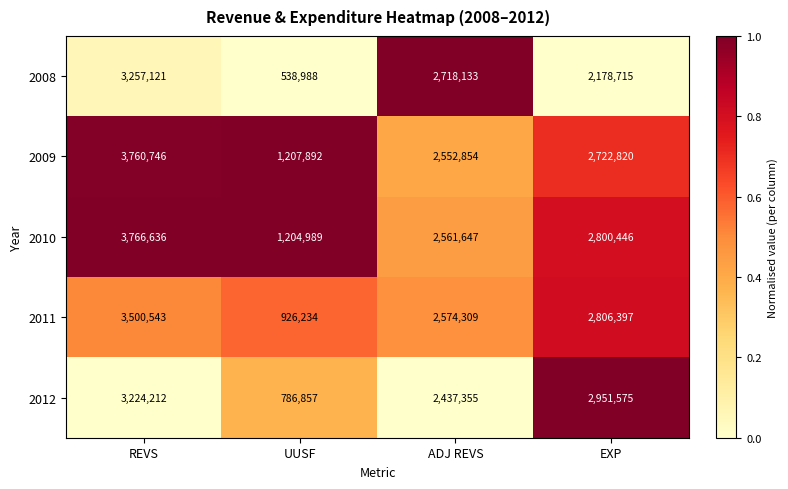

Which category has the highest value across all series?

REVS